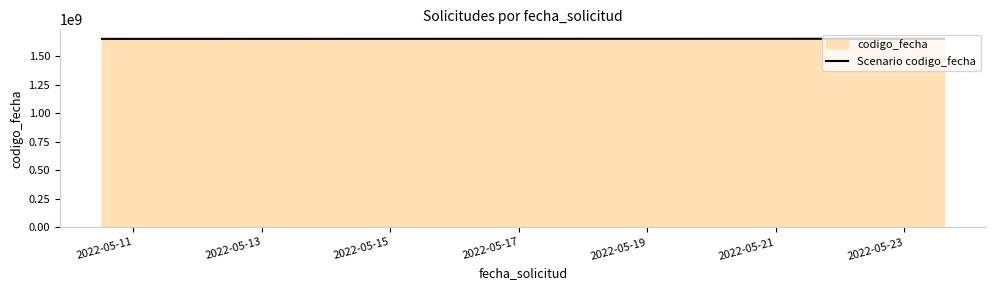

What is the maximum value shown in the chart?

1653323174